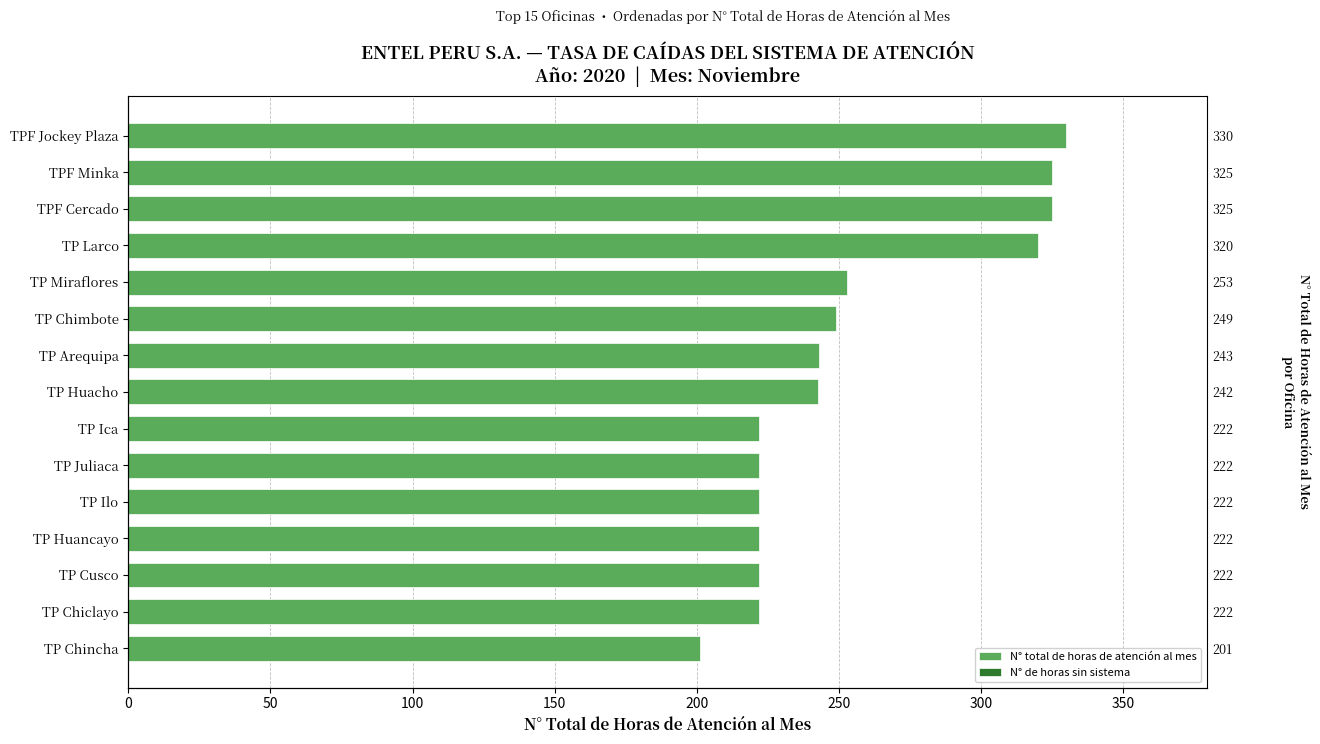

What are all the series names shown in the legend?

N° total de horas de atención al mes, N° de horas sin sistema